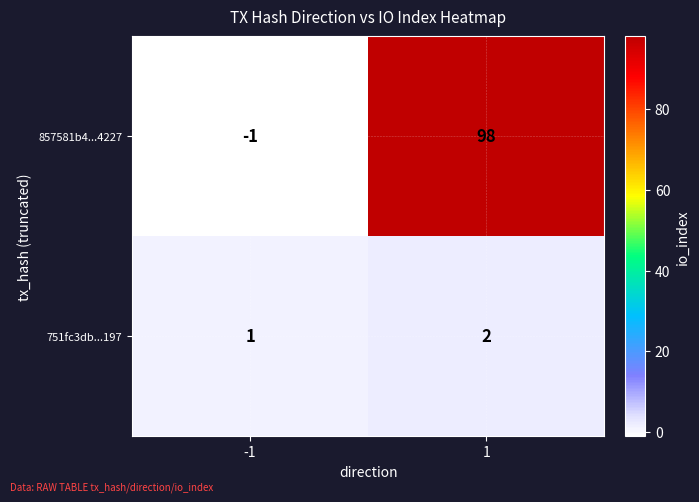

Which series has the widest spread of values?

857581b4...4227